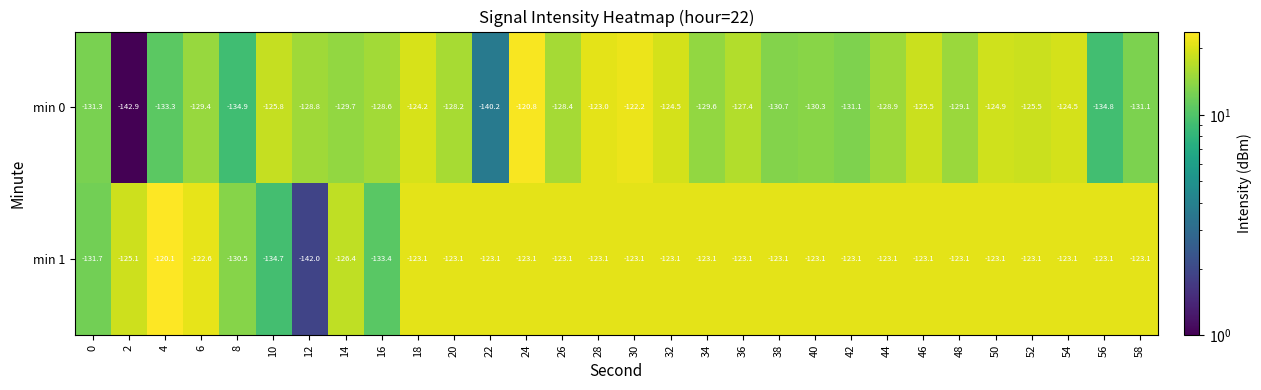

What is the difference between the second highest and minimum values in the min 0 series?

20.7